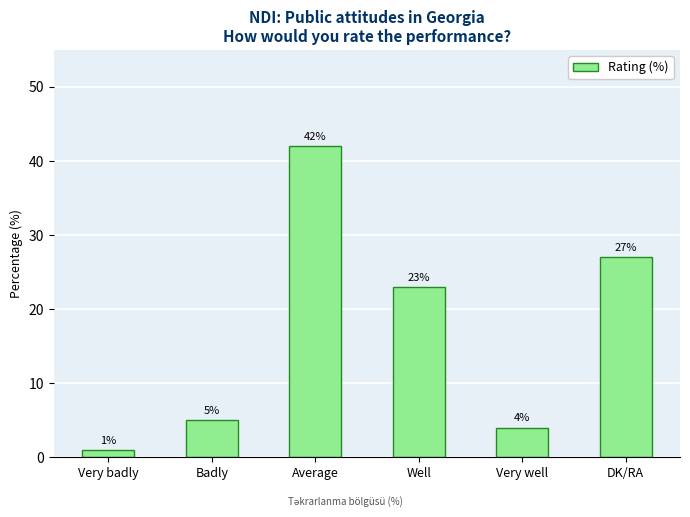

What is the change in value from Badly to Well?

+18